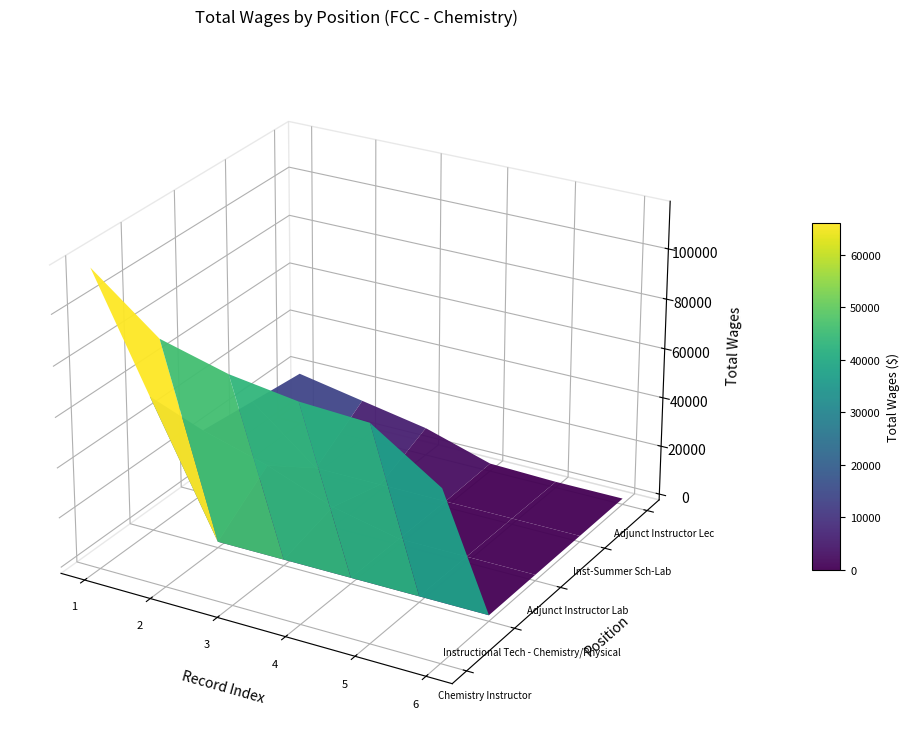

How many values in Instructional Tech - Chemistry/Physical are above zero?

1